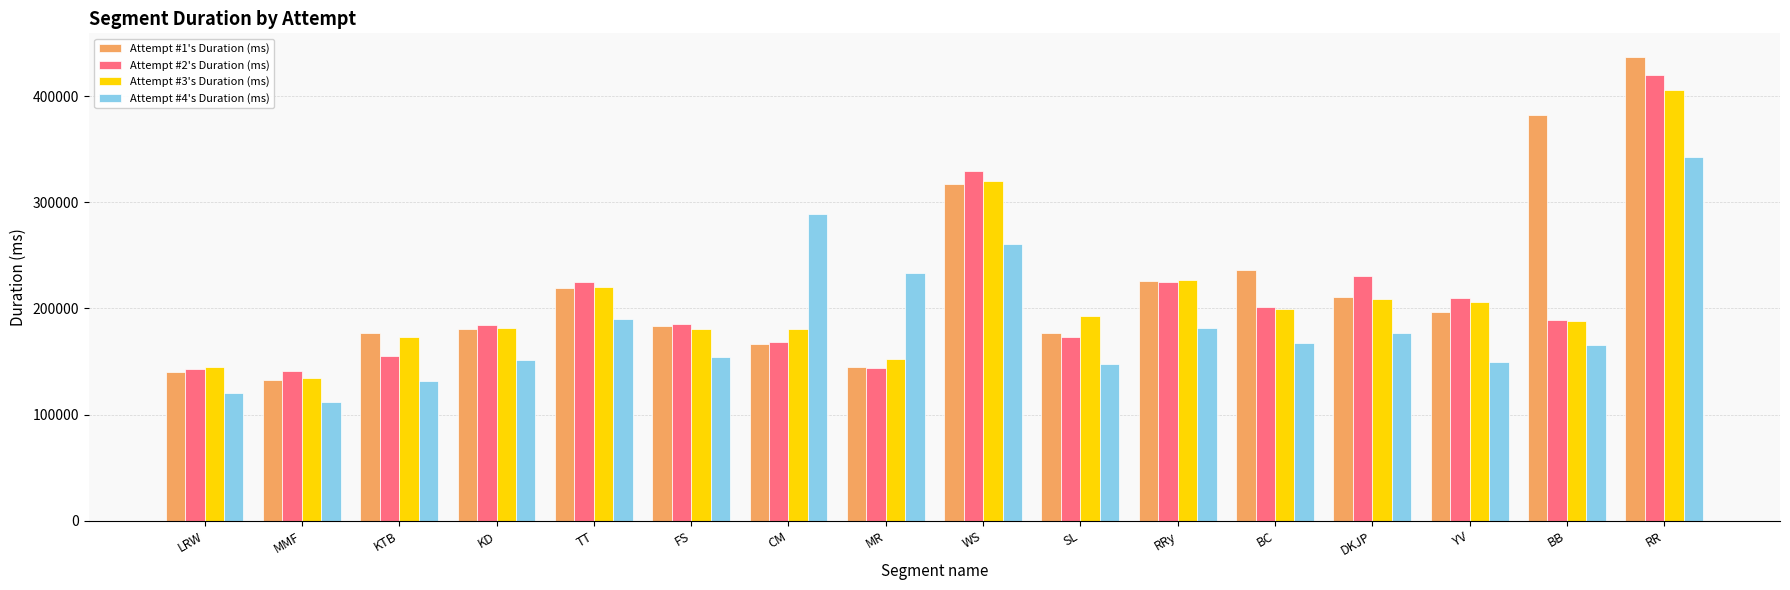

What is the label of the 12th bar from the left?

BC